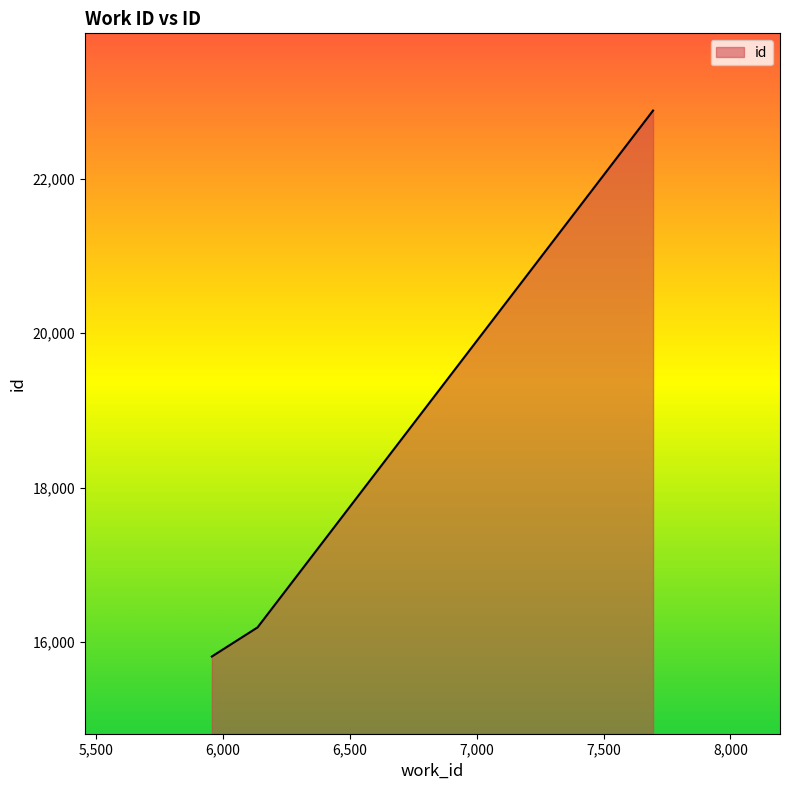

Does the chart have visible grid lines?

No